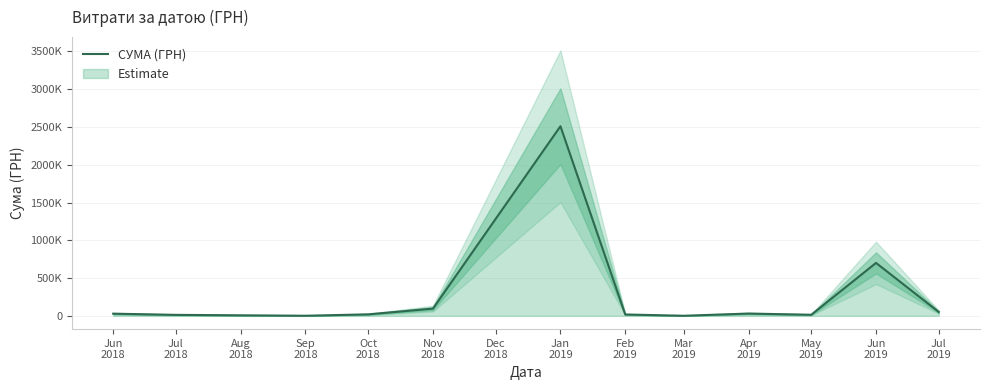

How many lines are shown in the chart?

1